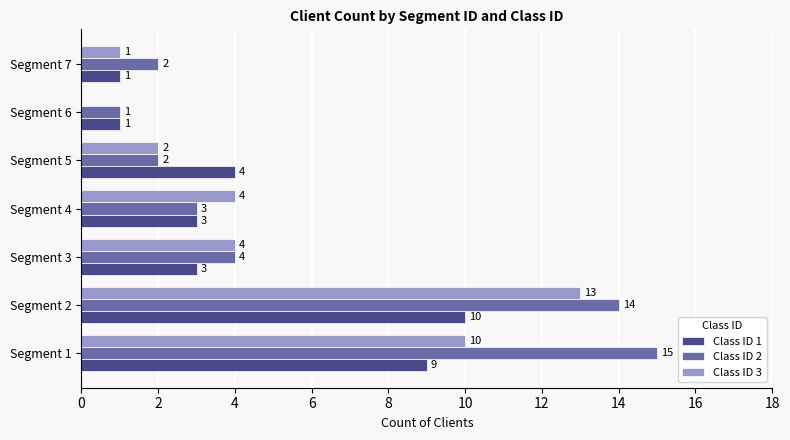

Is it true that Class ID 2 equals 4 at Segment 1?

False